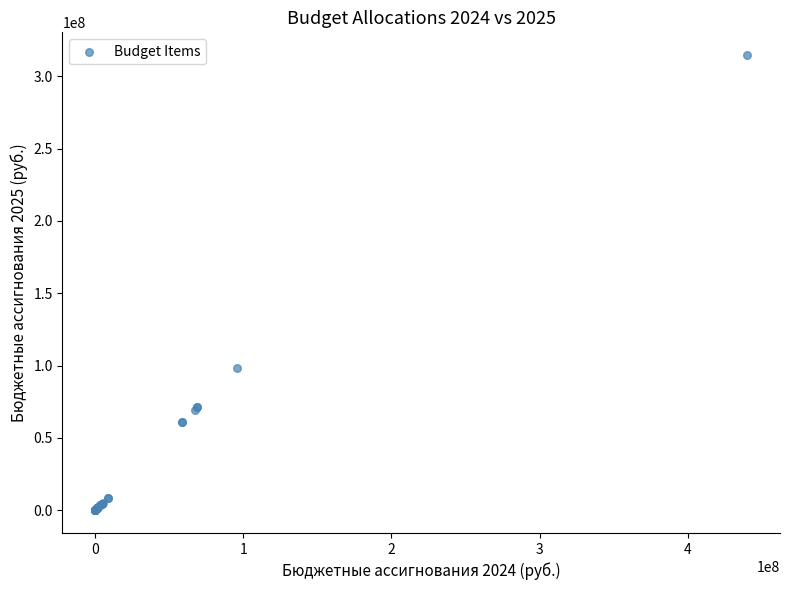

What Y value in the scatter plot is closest to 157284080?

98316720.0